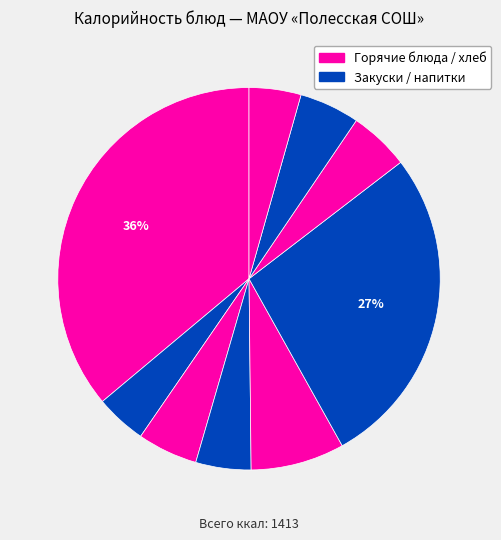

Count the number of slices in the pie.

9